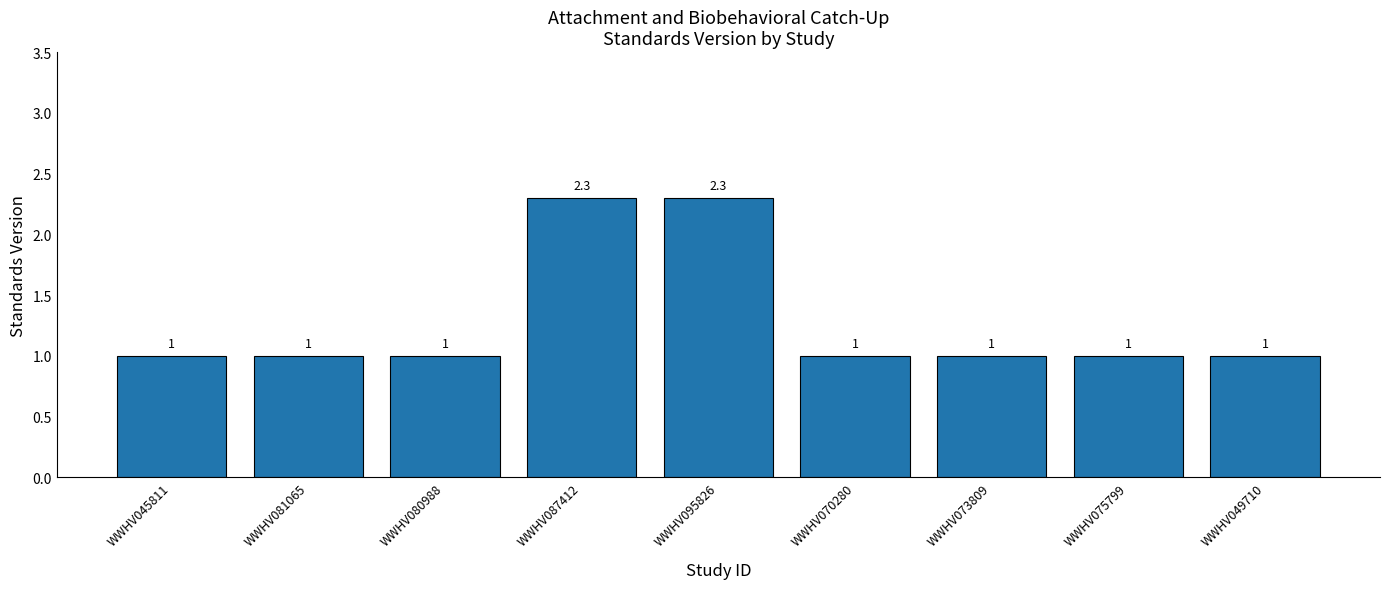

What value does the data have at WWHV095826?

2.3